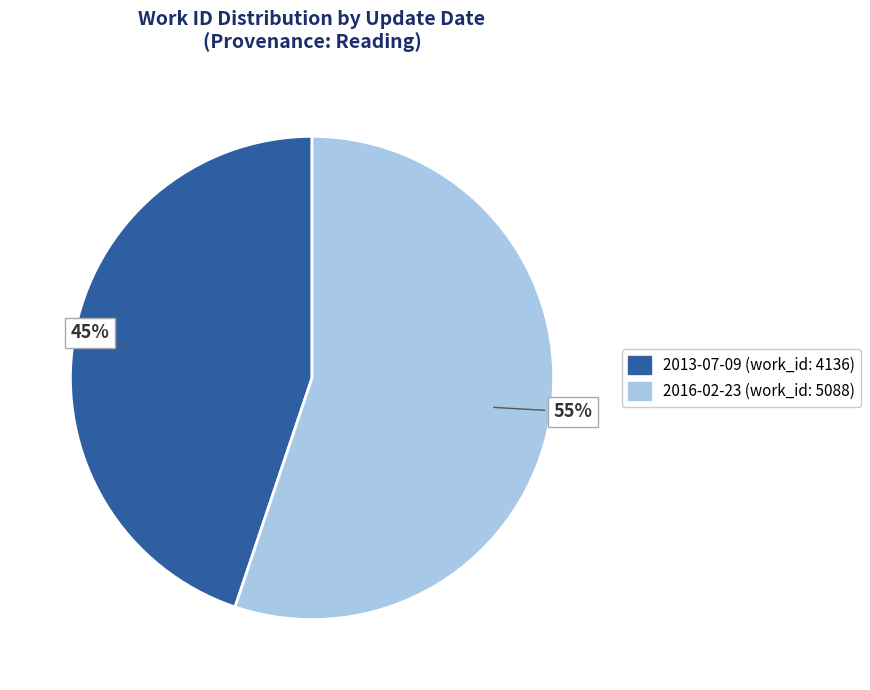

Count the number of slices in the pie.

2